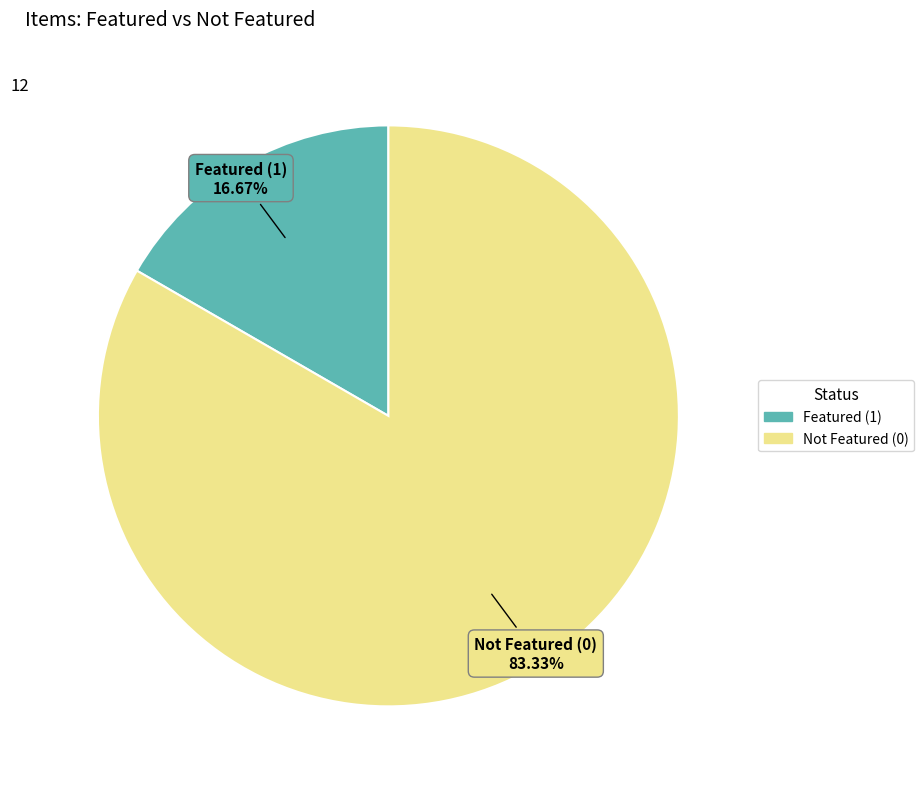

Is there a majority slice in this chart?

Yes